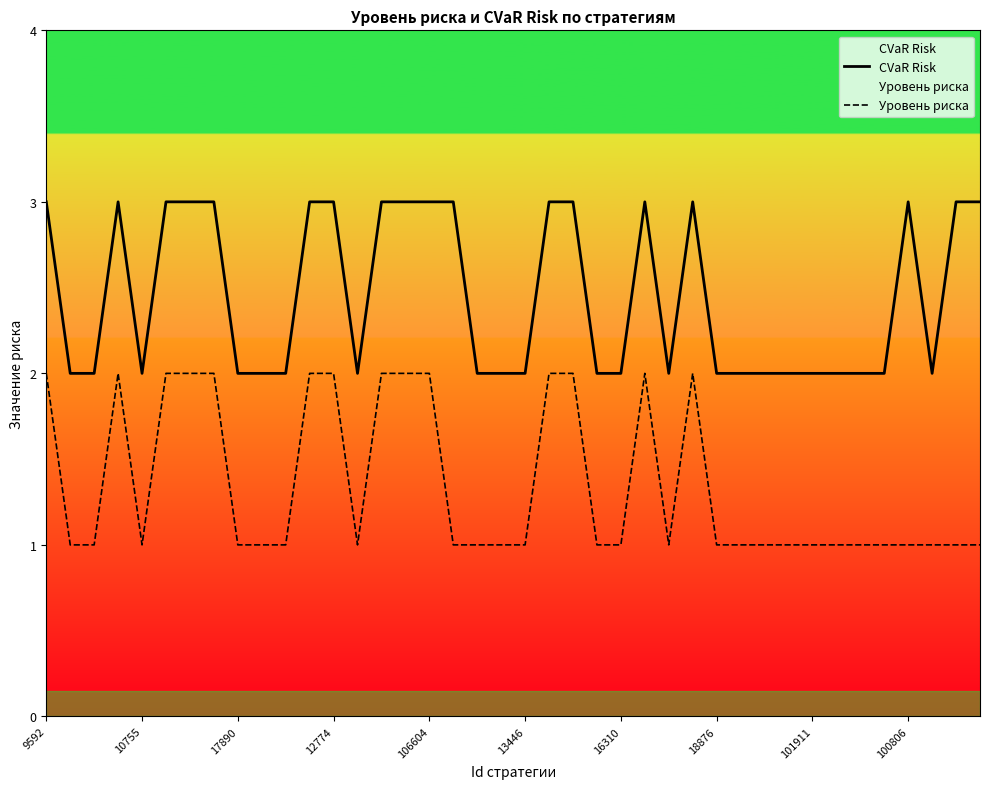

True or false: Уровень риска and CVaR Risk cross at least once.

False